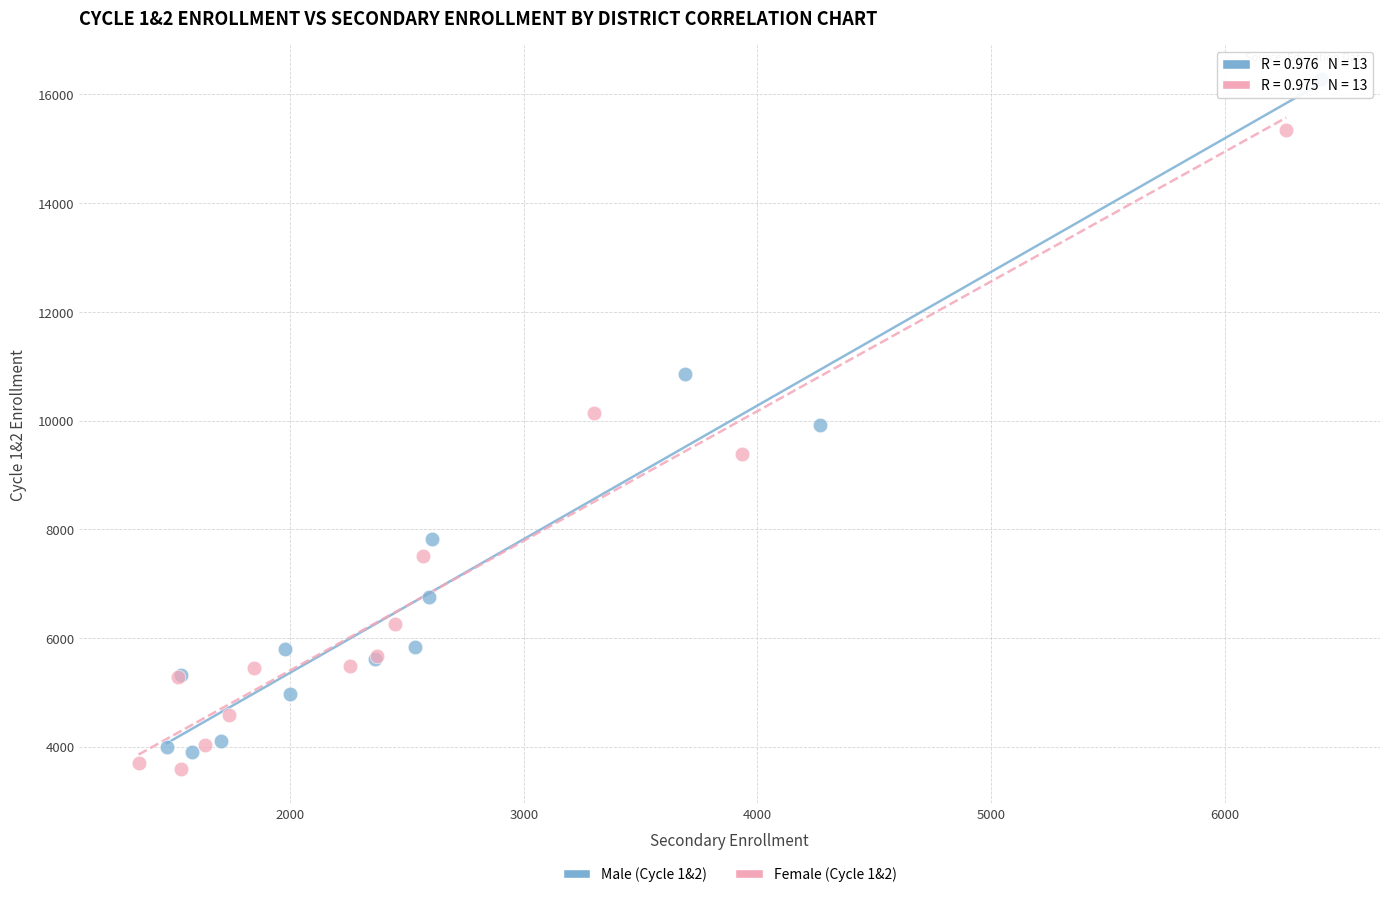

Which series has the largest Y range (max minus min)?

Male (Cycle 1&2)